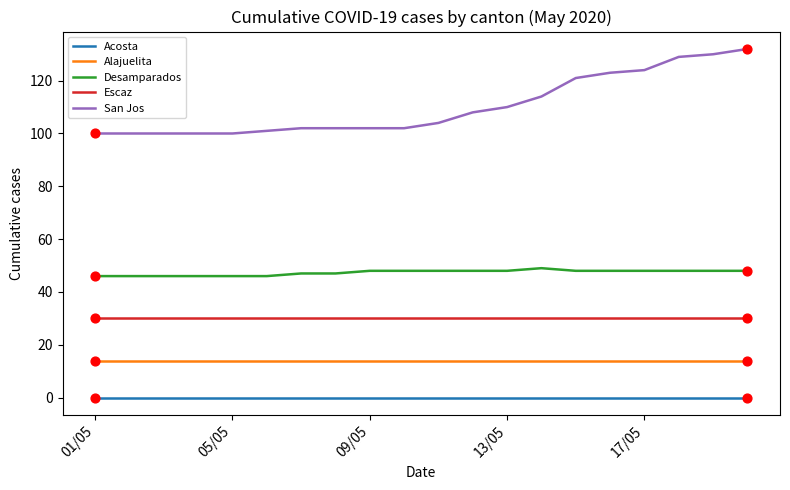

Which series has the largest total across all categories?

San Jos